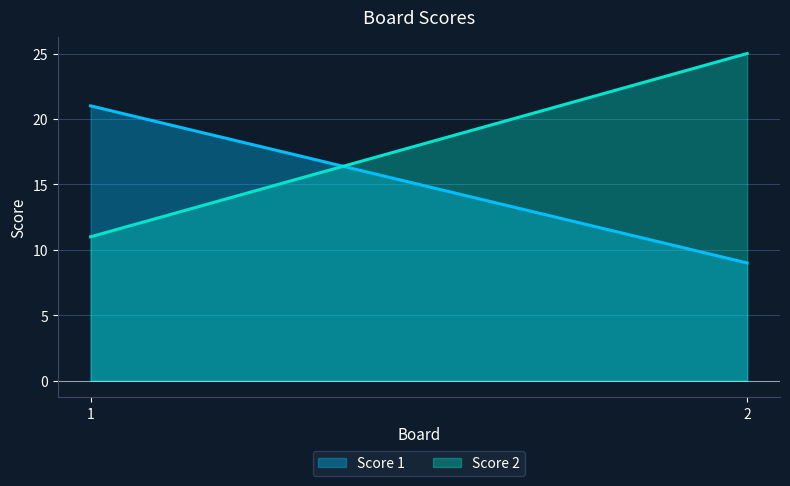

What is the average value of the Score 1 series?

15